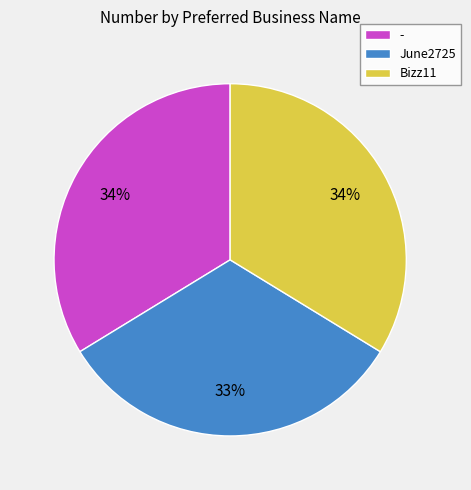

To the nearest percent, what is the difference between the June2725 and Bizz11 slice percentages?

1%